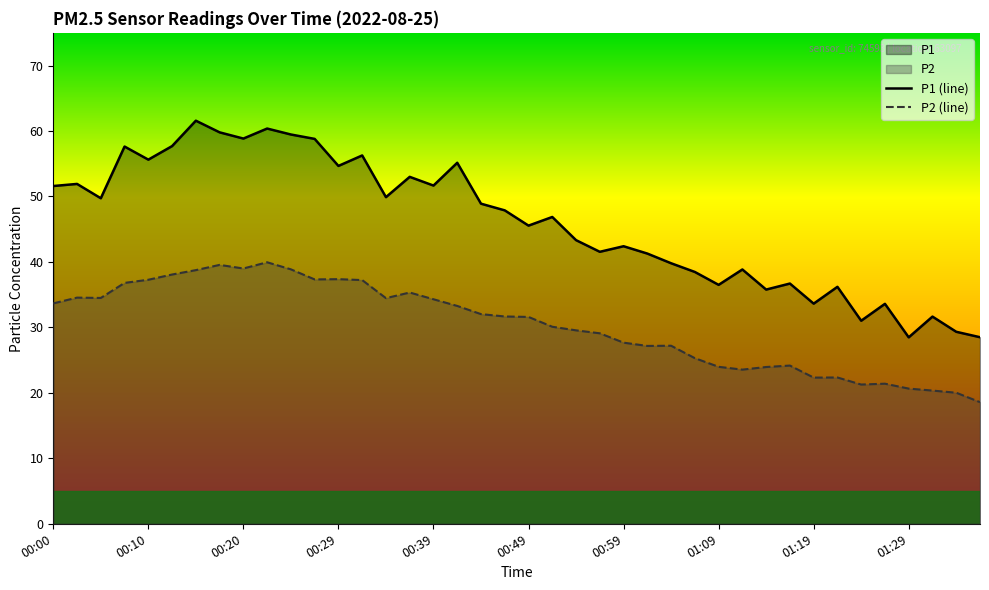

How many series are shown in this chart?

2